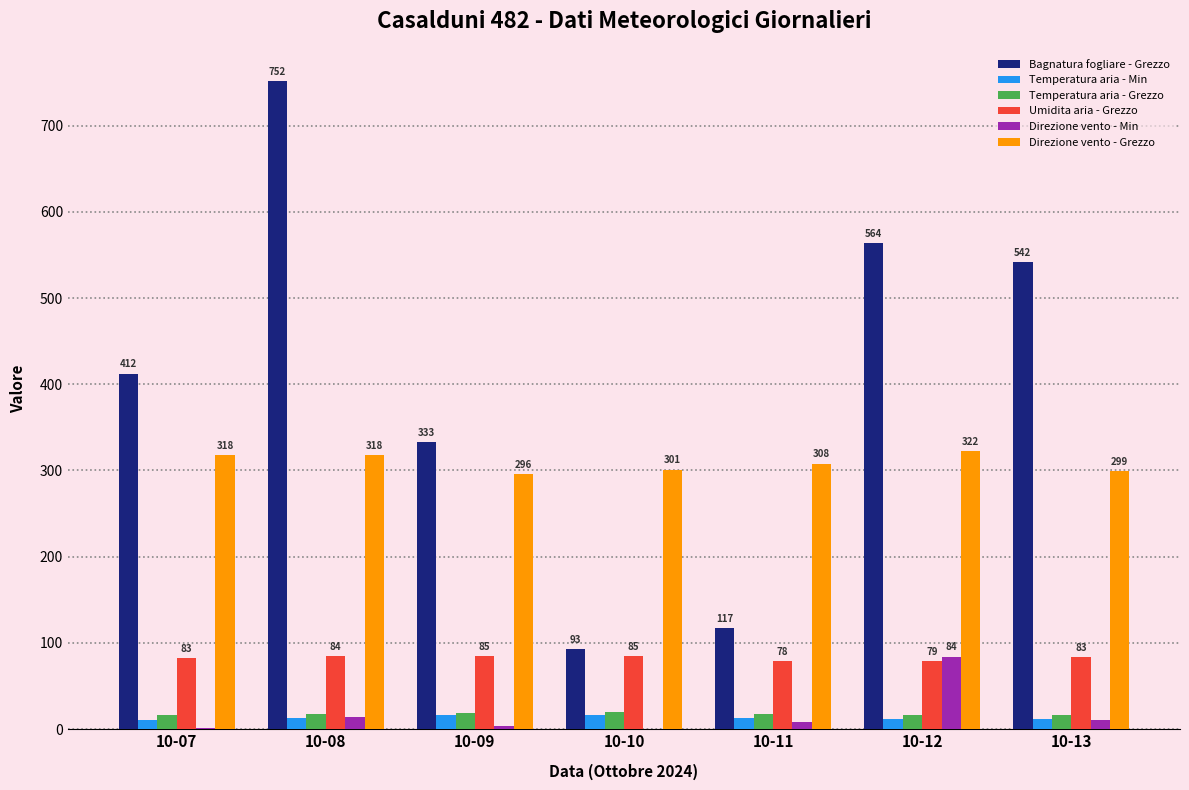

Count the number of data series in this chart.

6